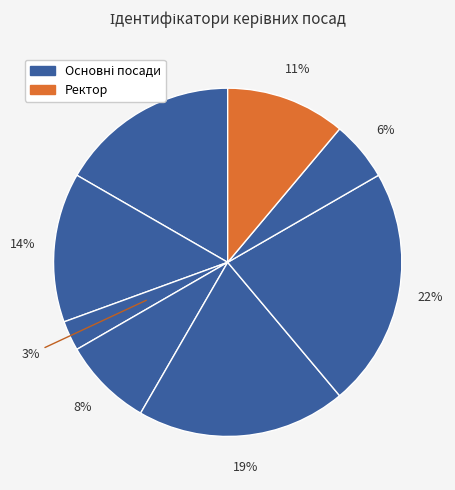

Count the number of slices in the pie.

8